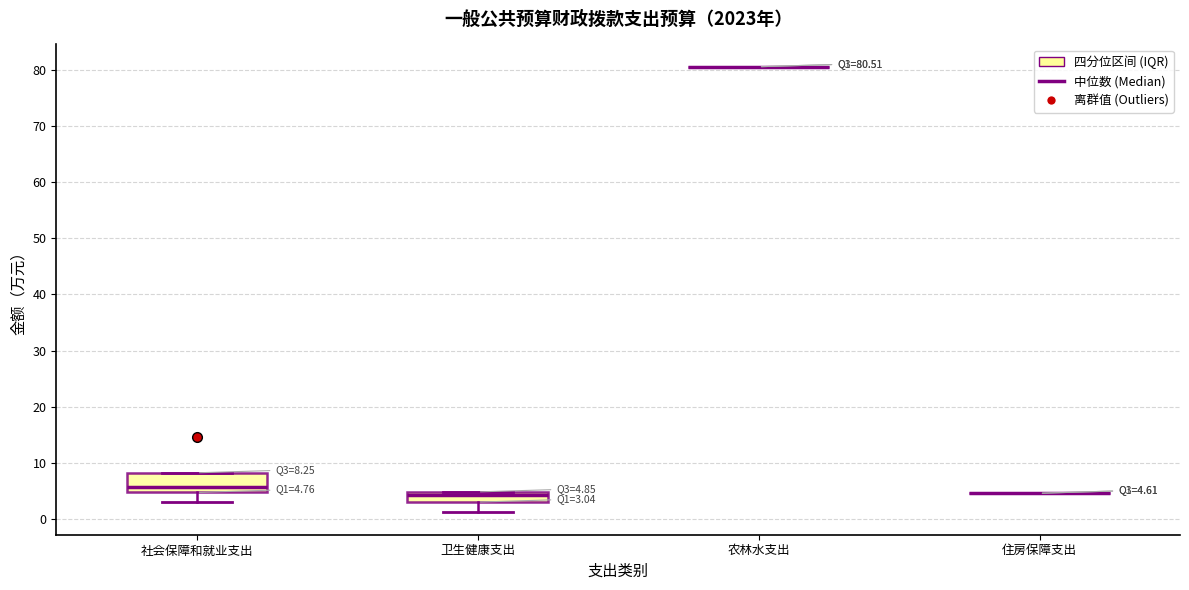

Which box is the tallest, from its lower edge to its upper edge?

社会保障和就业支出